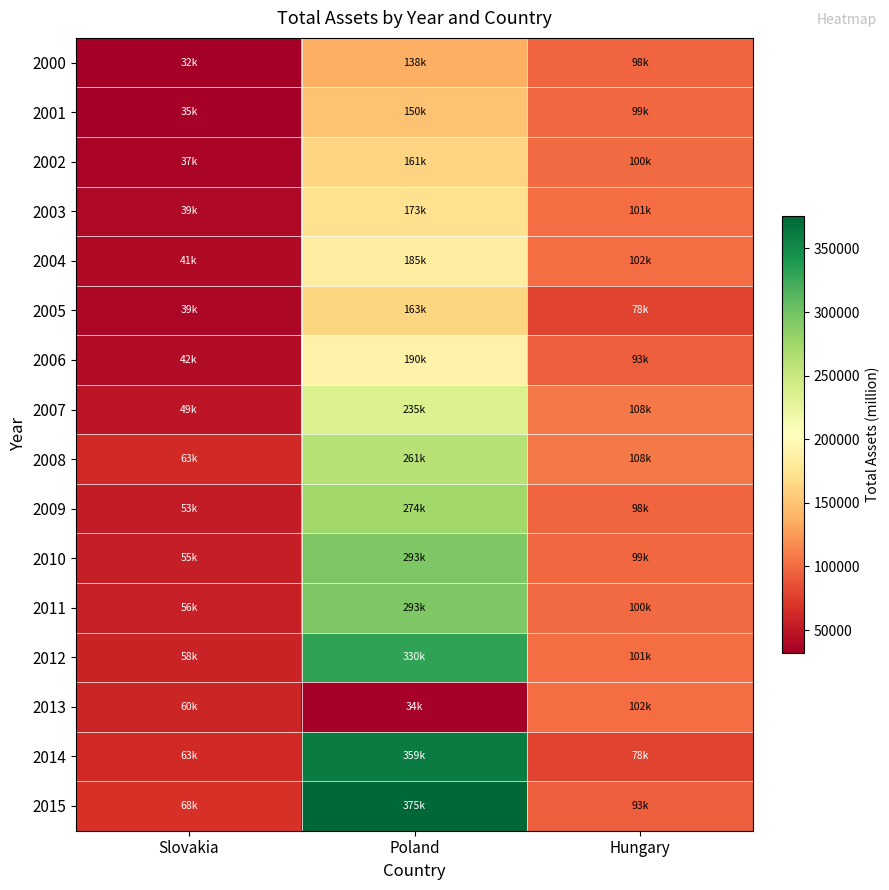

What is the difference between the highest and lowest values at Slovakia?

35192.7